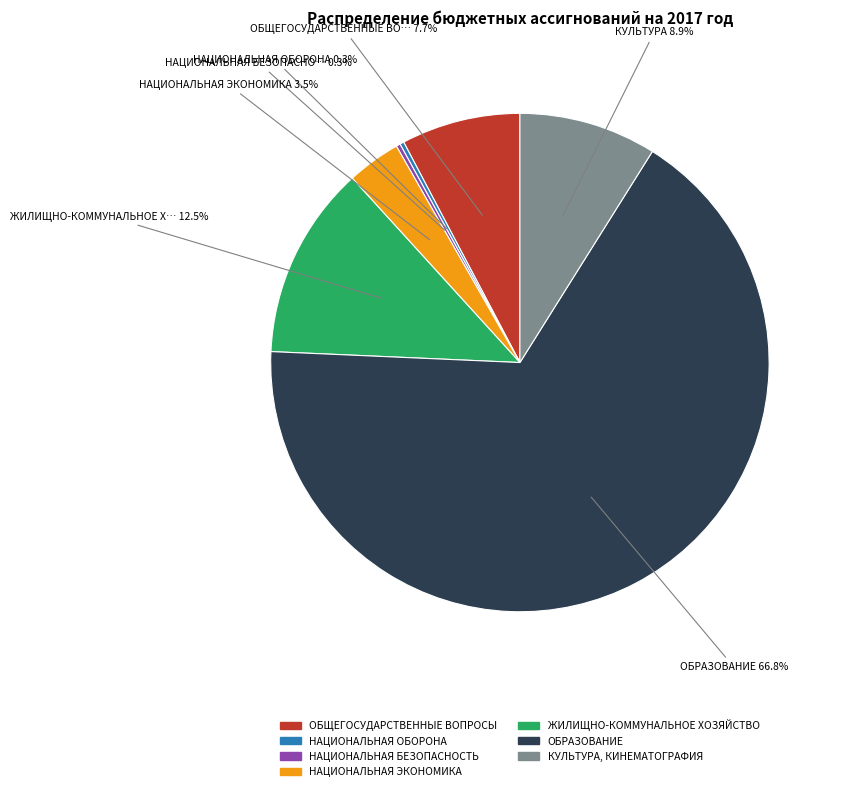

What percentage is NOT represented by НАЦИОНАЛЬНАЯ ЭКОНОМИКА?

96.5%